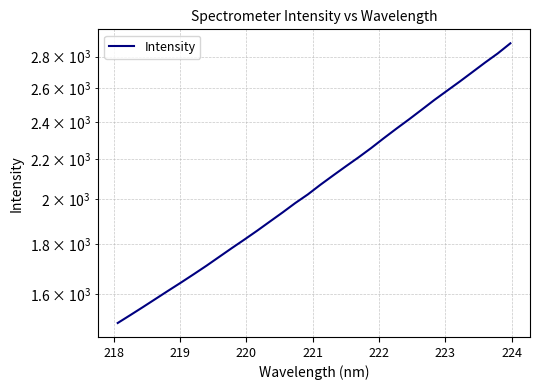

What is the average value?

2098.3